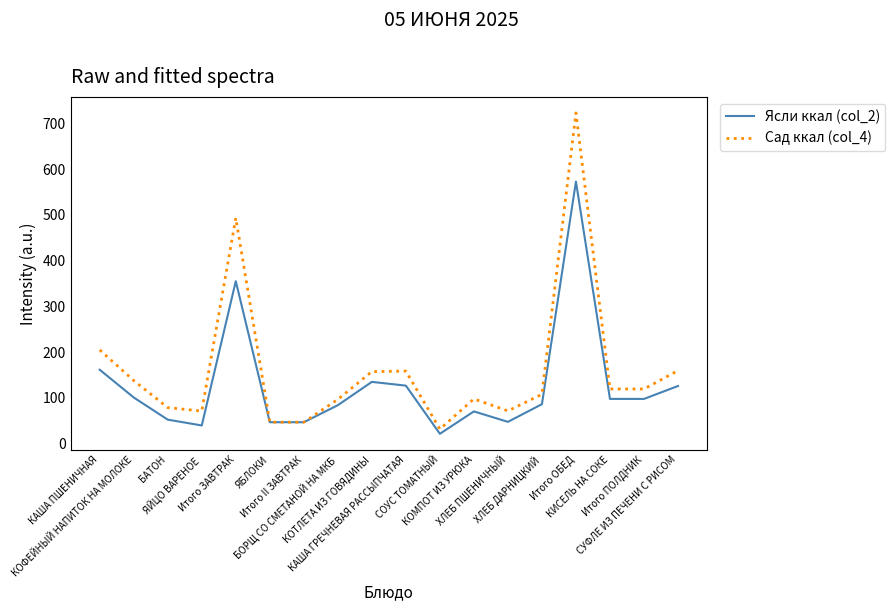

List the series in order of their overall mean, lowest first.

Ясли ккал (col_2), Сад ккал (col_4)